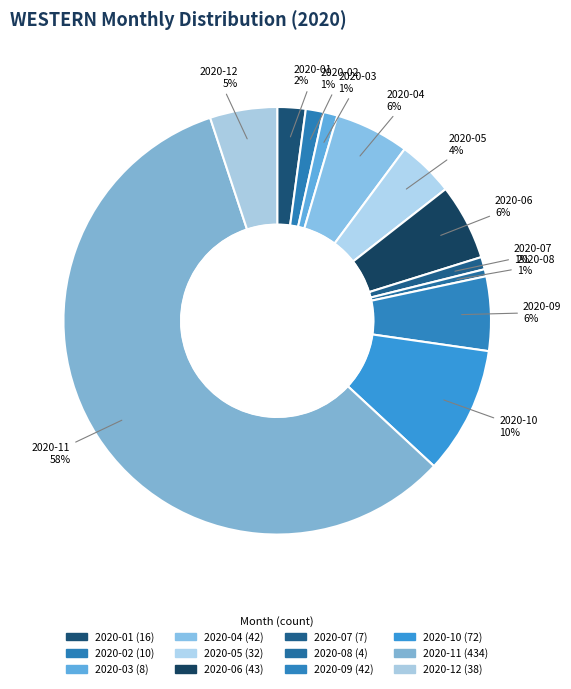

Rank the categories by value from lowest to highest.

2020-08, 2020-07, 2020-03, 2020-02, 2020-01, 2020-05, 2020-12, 2020-04, 2020-09, 2020-06, 2020-10, 2020-11